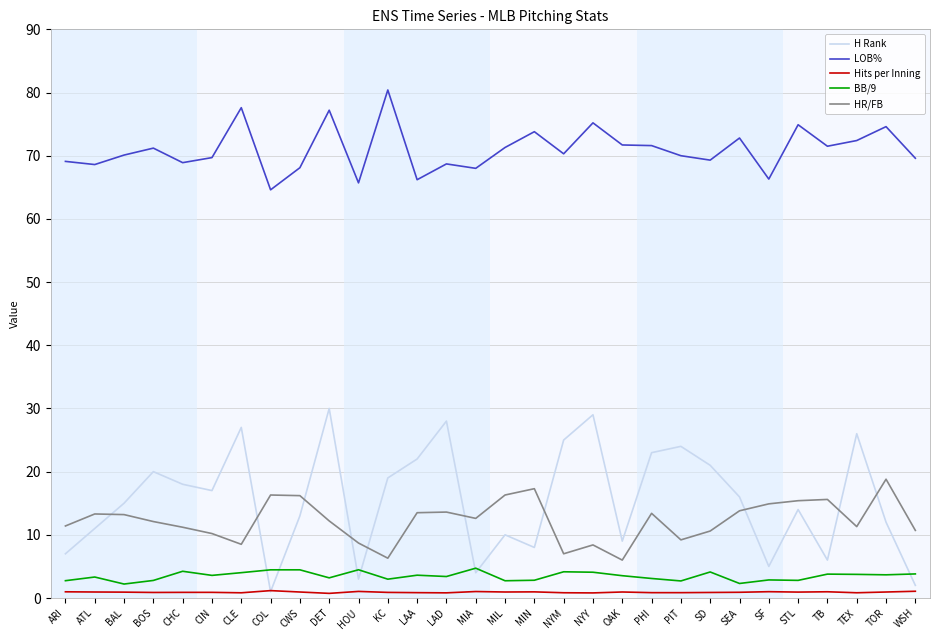

What is the minimum value for H Rank?

1.0